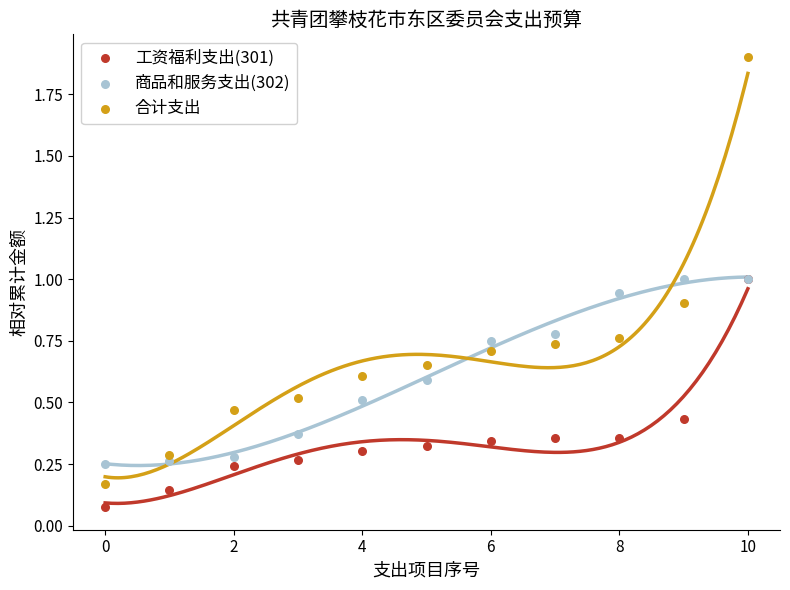

What are all the series names shown in the legend?

工资福利支出(301), 商品和服务支出(302), 合计支出